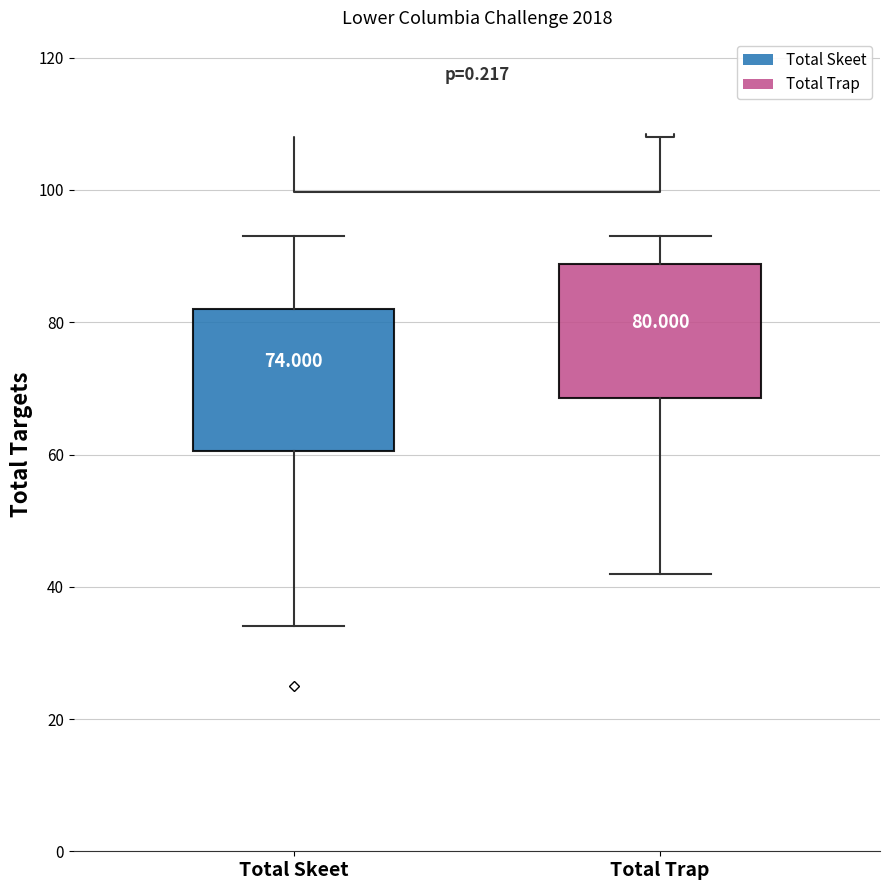

Which box has the highest median line?

Total Trap